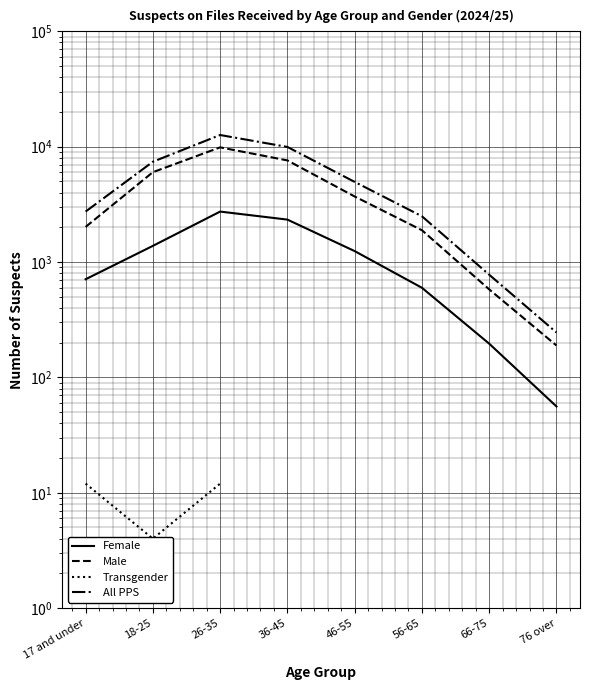

What is the difference between the maximum and minimum values in the Male series?

9670.0